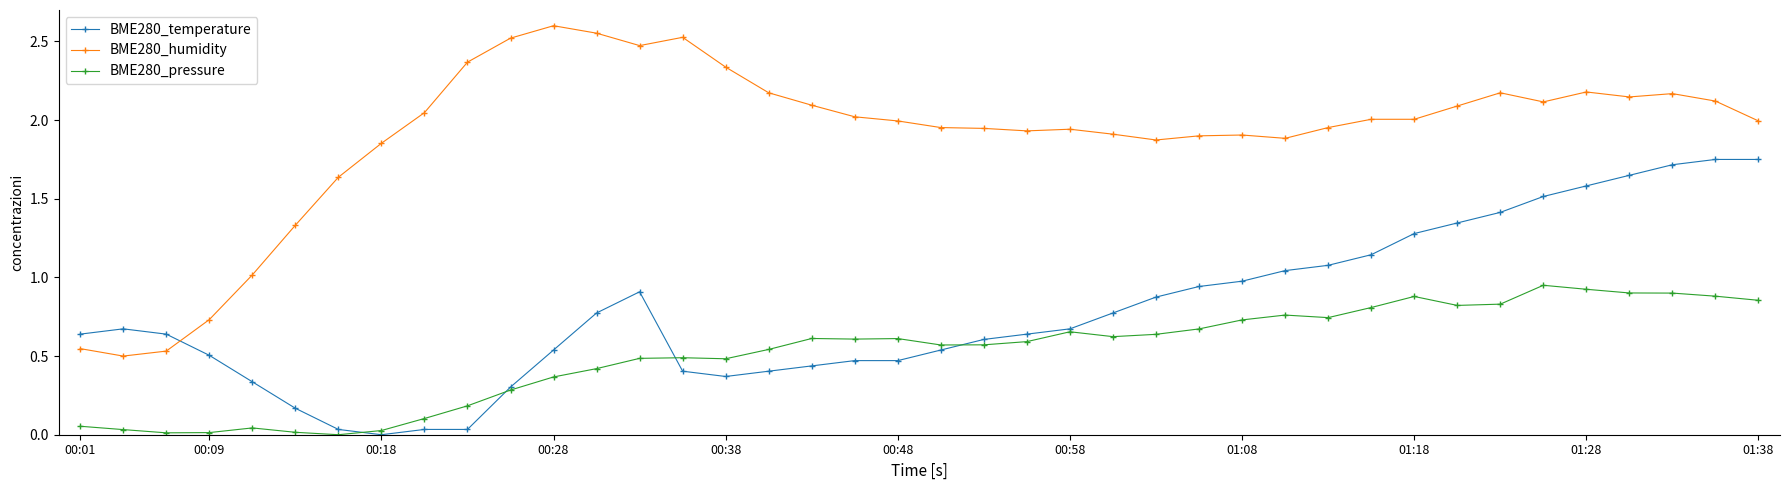

How many distinct data groups are displayed?

3